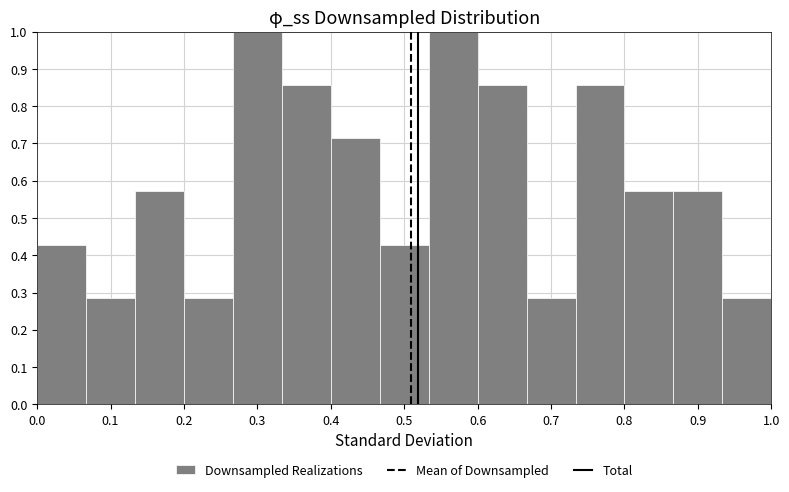

What is the height of the bar covering 0.07 to 0.13 on the x-axis? Neither the bar edges nor the heights are printed on the chart, so give them approximately, as read against the axes.

0.29